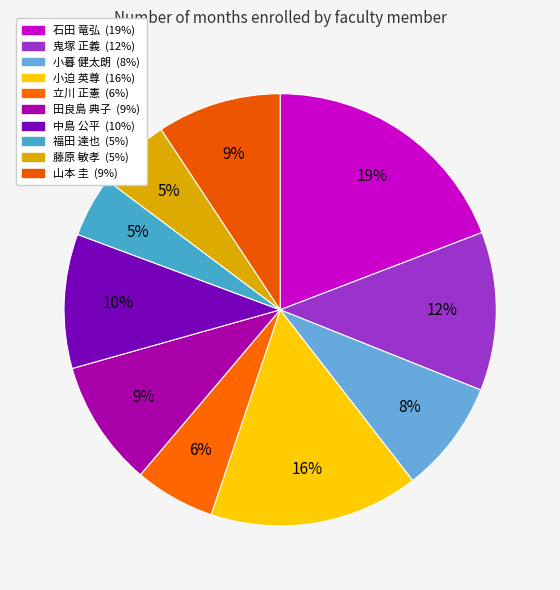

How many slices are in this pie chart?

10